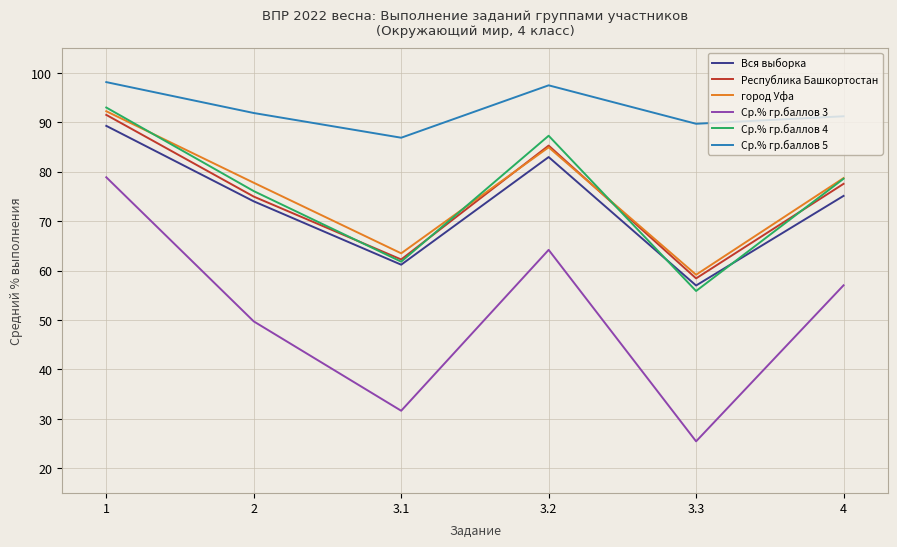

Rank the categories by Ср.% гр.баллов 4 value from lowest to highest.

3.3, 3.1, 2, 4, 3.2, 1